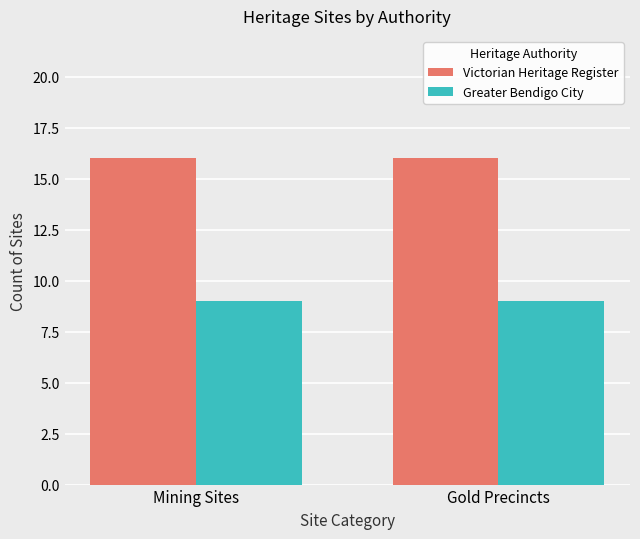

What is the value of the Victorian Heritage Register bar at the 1st from the left?

16